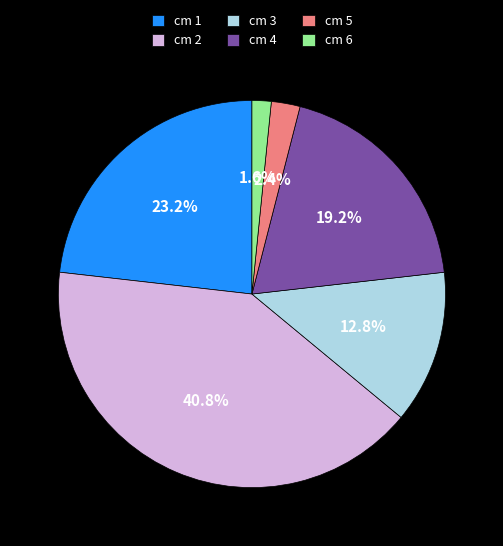

What is the largest slice in the pie chart?

cm 2